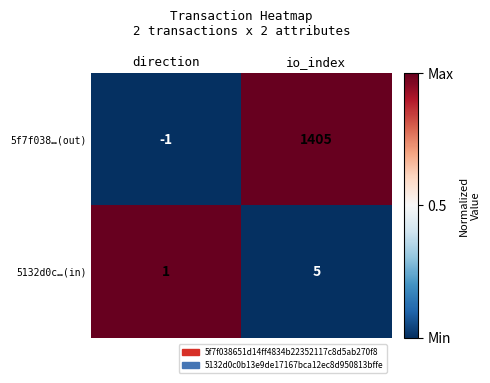

Which category has the highest value across all series?

io_index